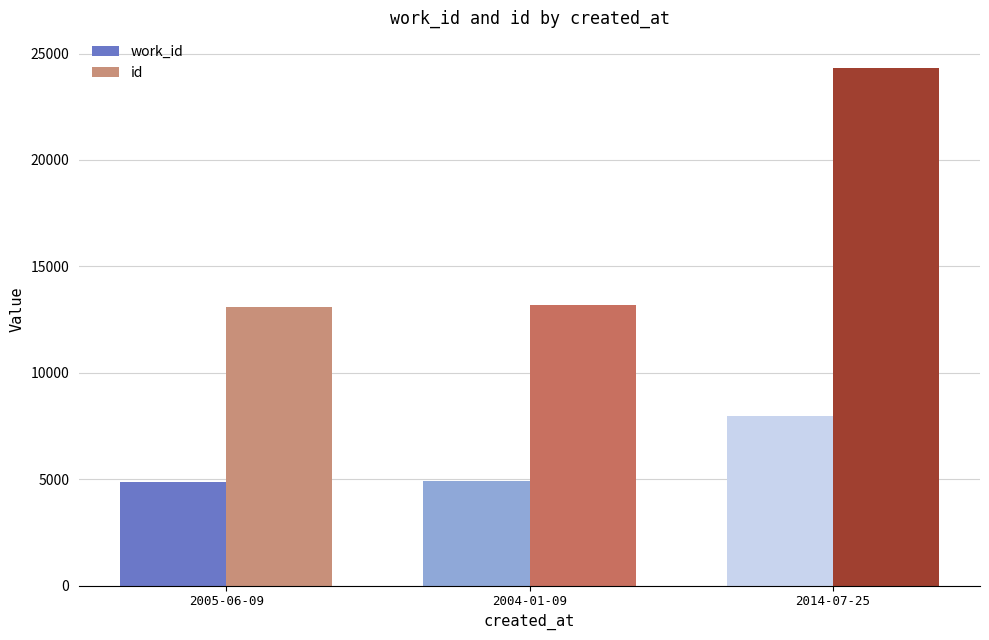

How many bars are there in total?

6